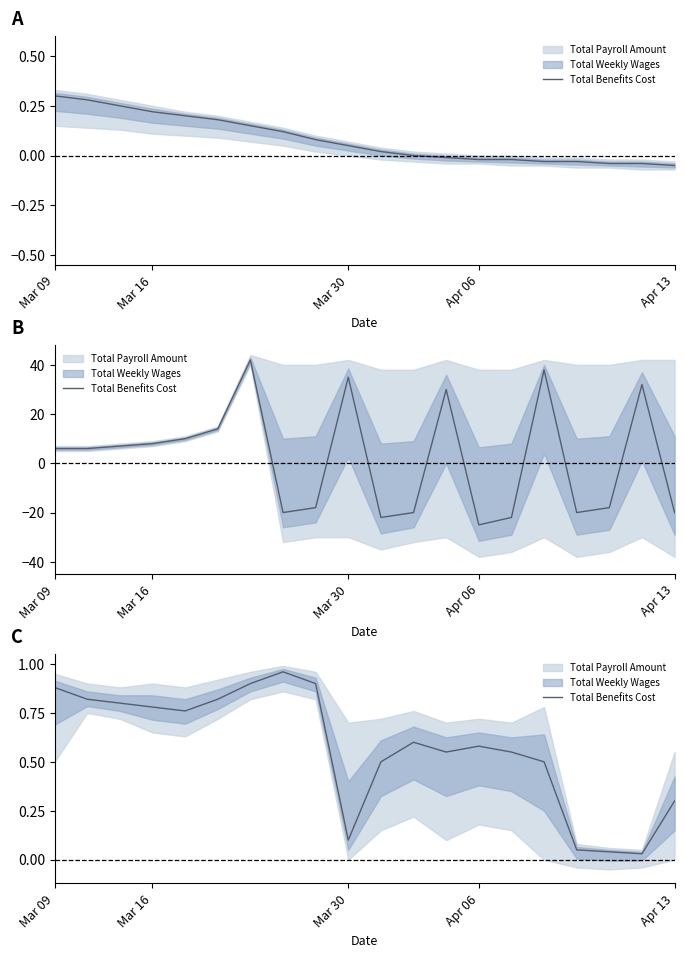

What is the approximate value at Mar 16?

0.8